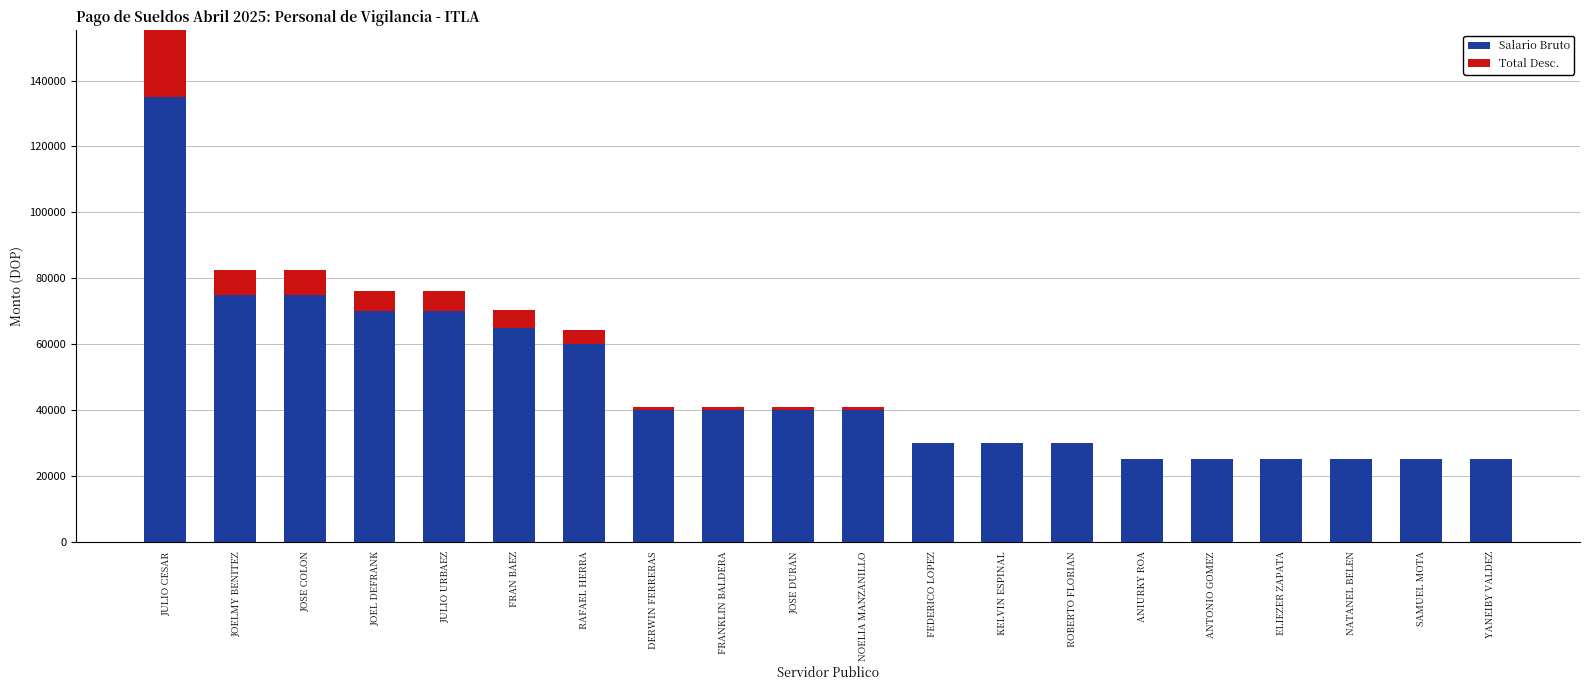

How many bars are there in each group?

2